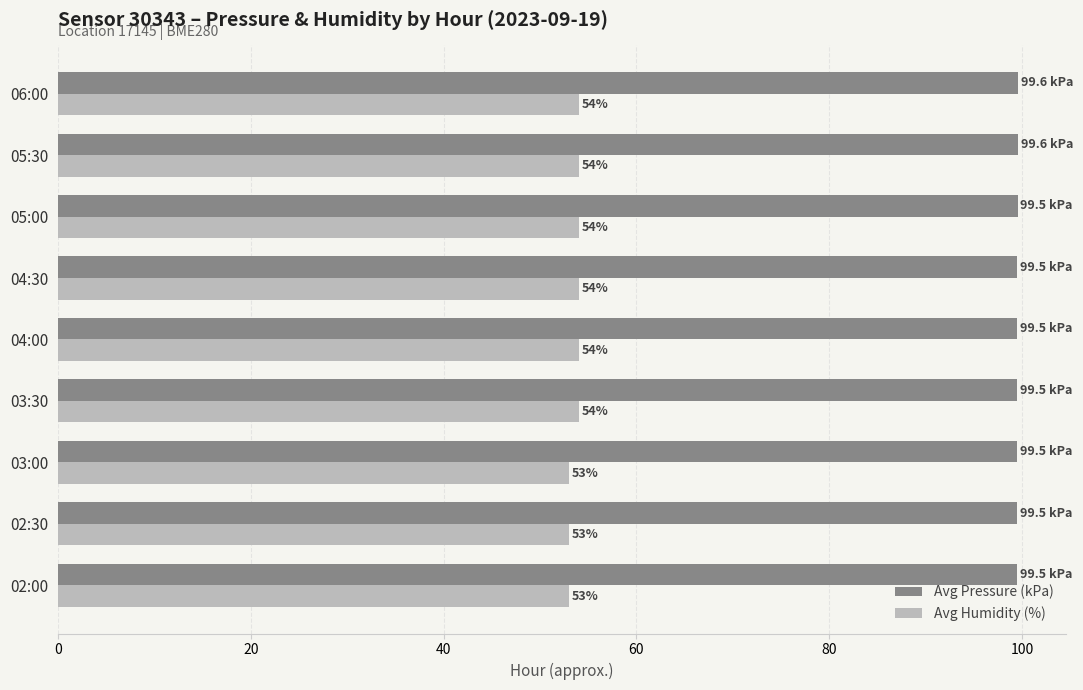

List the series in order of their overall mean, lowest first.

Avg Humidity (%), Avg Pressure (kPa)